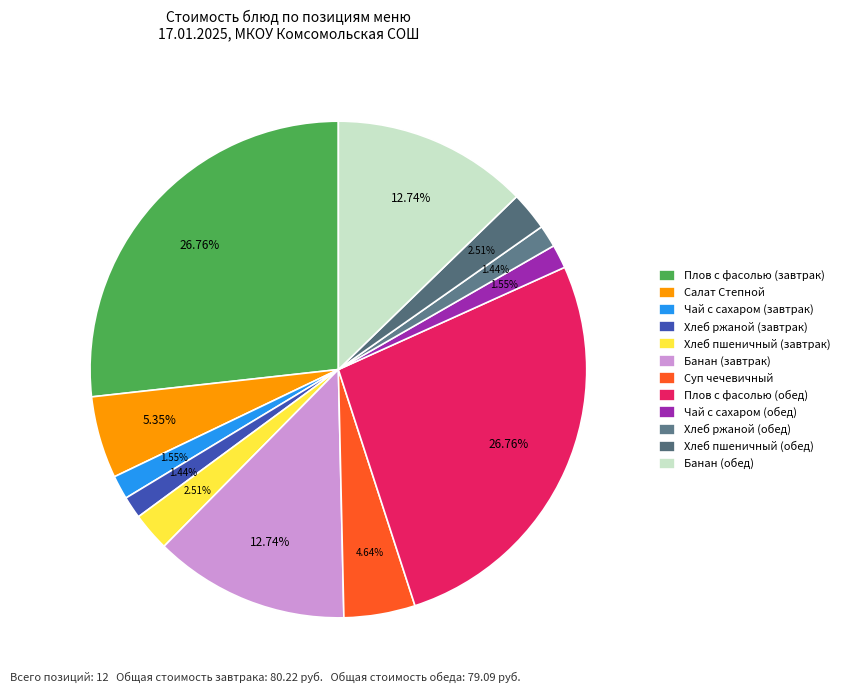

Is it true that Чай с сахаром (обед) is 2% of the pie?

True